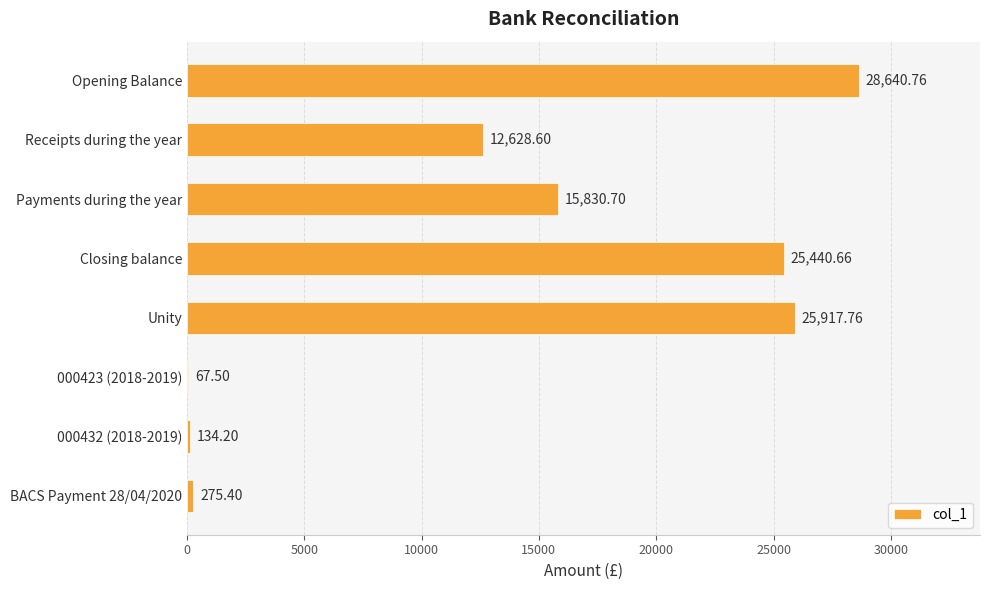

Does the chart contain stacked bars?

No